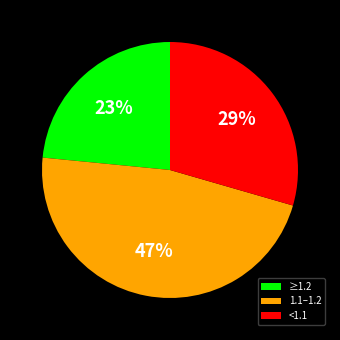

Is there a majority slice in this chart?

No